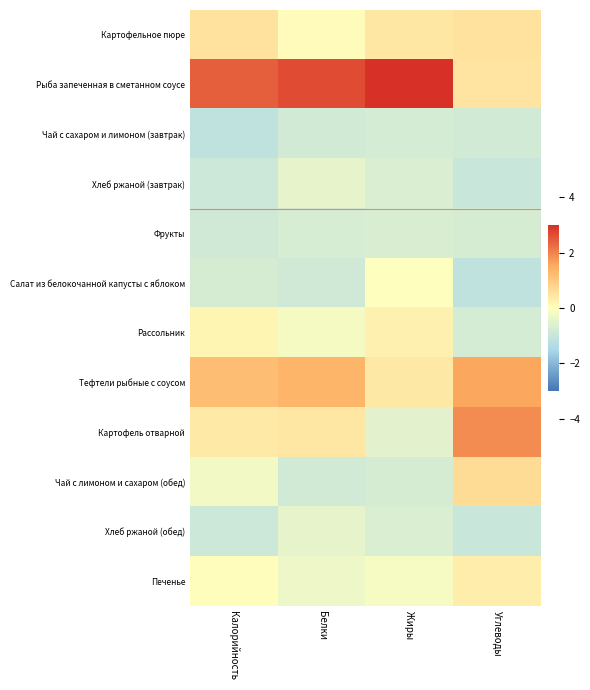

How many values in the Рыба запеченная в сметанном соусе series are below 2?

1